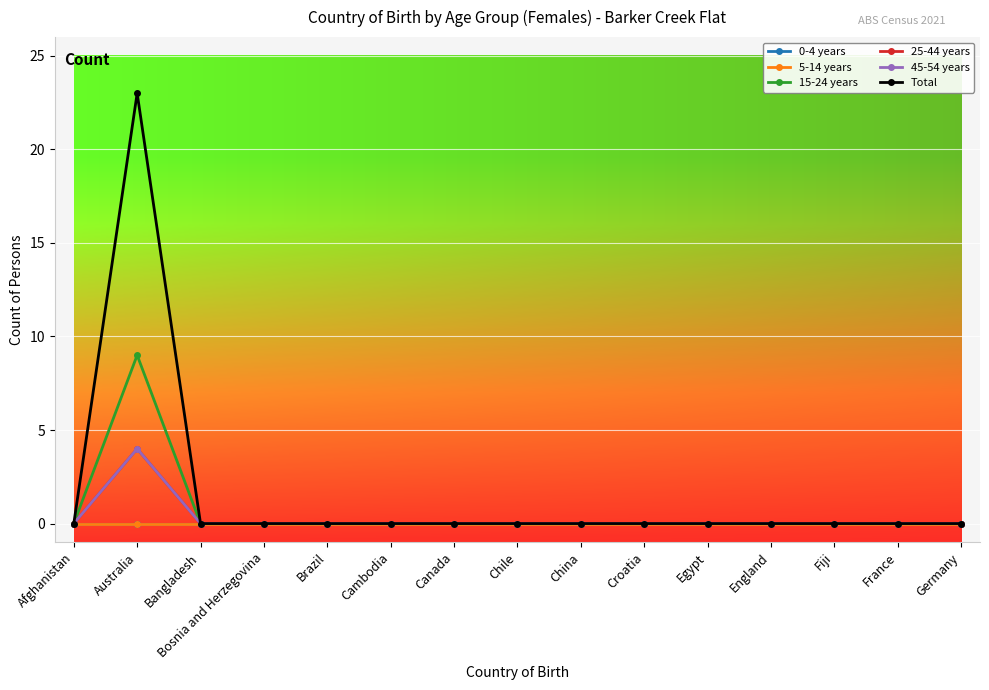

List the series in order of their peak value, lowest first.

0-4 years, 5-14 years, 25-44 years, 45-54 years, 15-24 years, Total